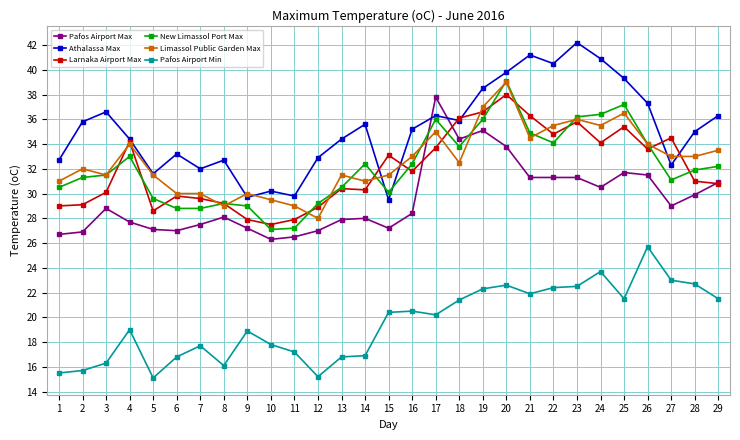

What are all the series names shown in the legend?

Pafos Airport Max, Athalassa Max, Larnaka Airport Max, New Limassol Port Max, Limassol Public Garden Max, Pafos Airport Min